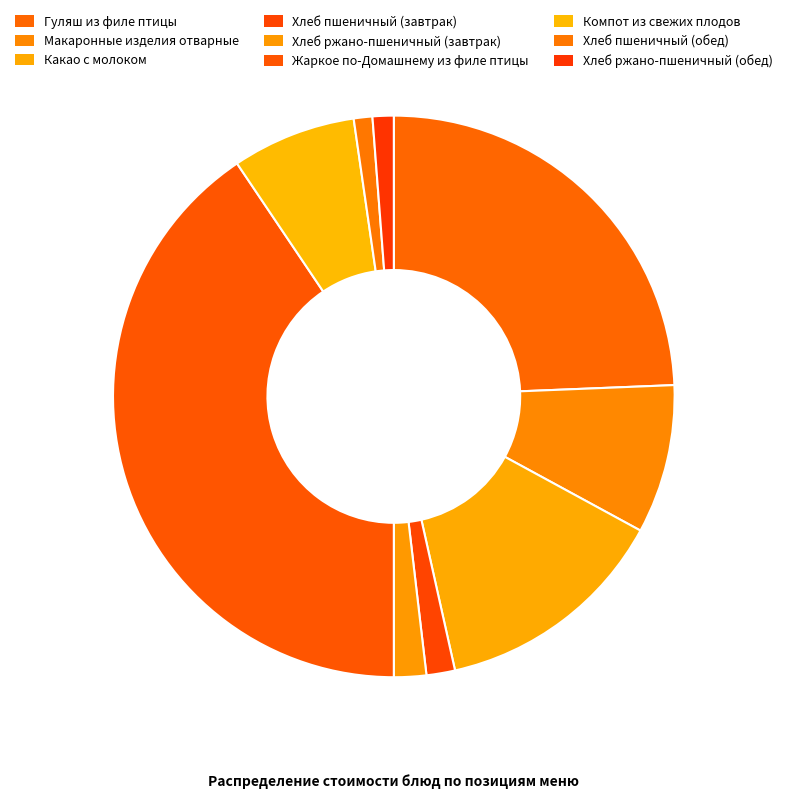

Is Хлеб пшеничный (обед) the majority of the pie?

No